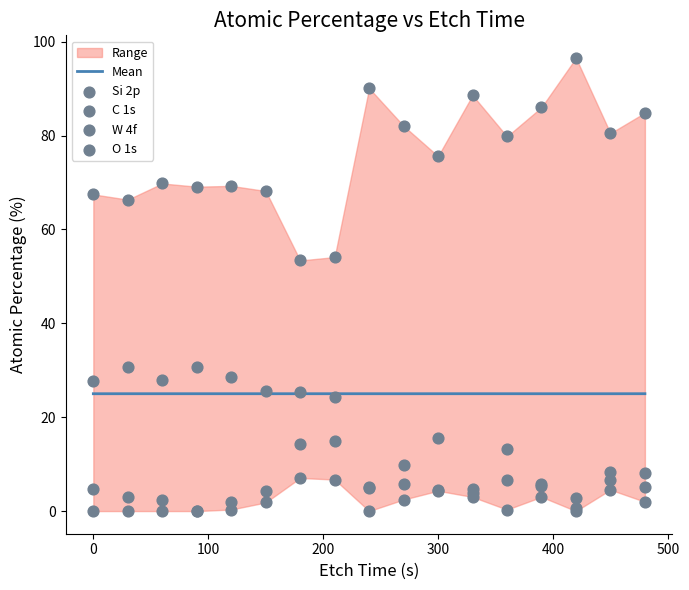

Which series has the largest Y range (max minus min)?

W 4f